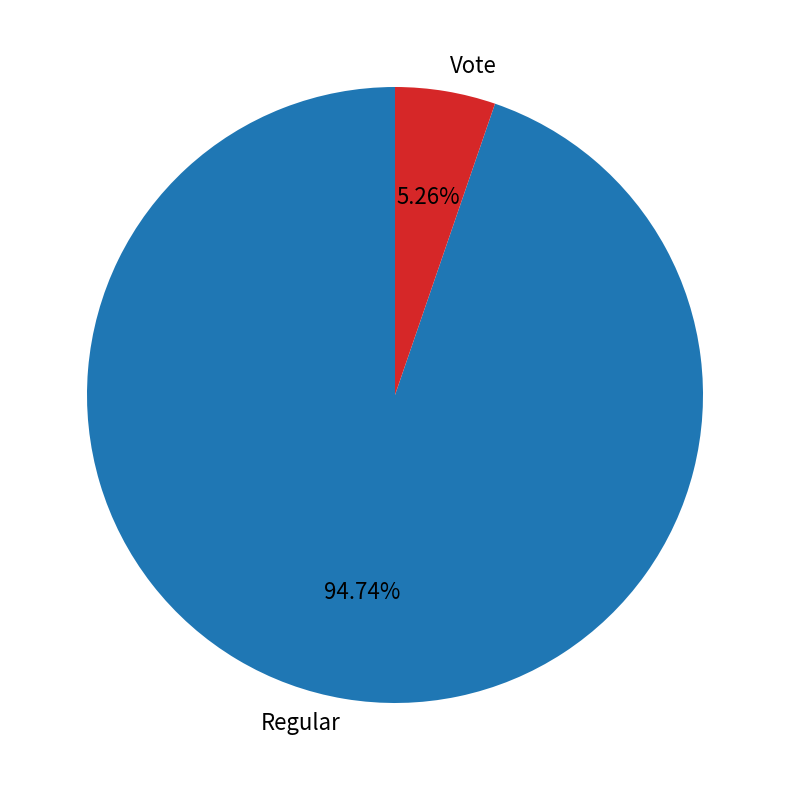

To the nearest percent, what percentage of the pie is Vote?

5%